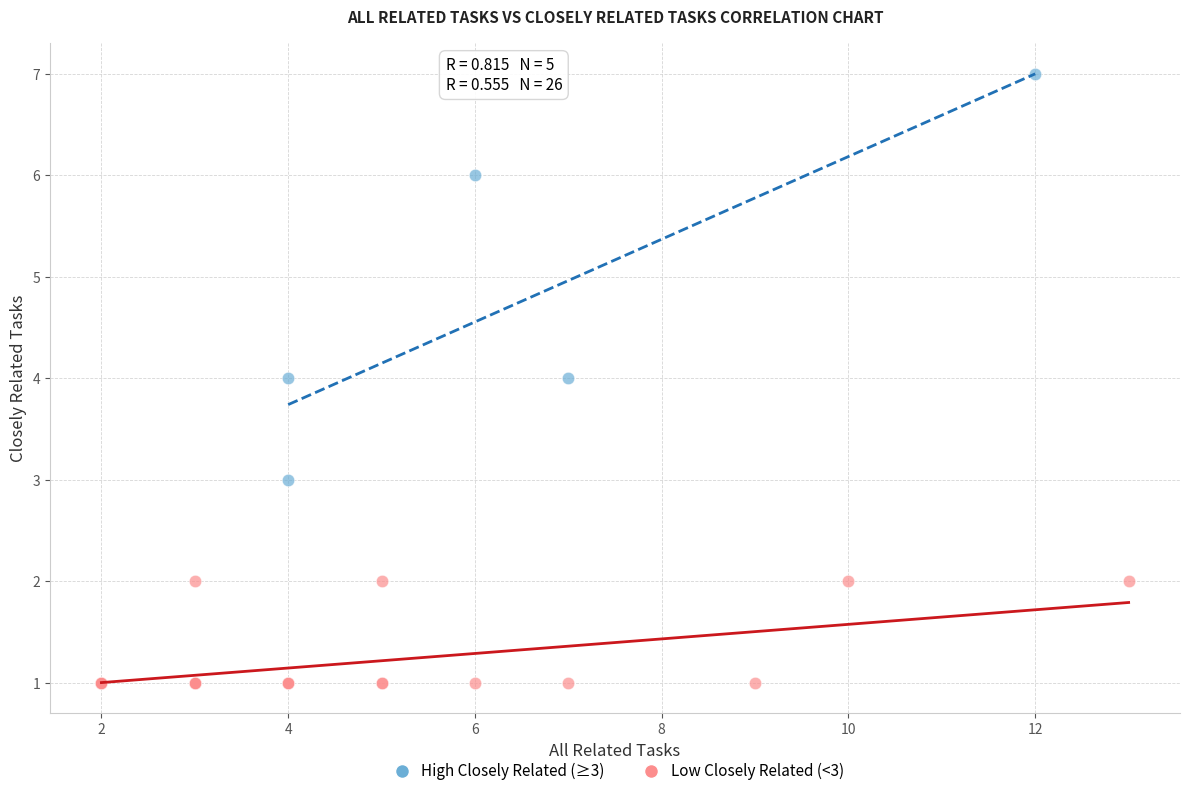

Which series contains the highest Y value?

High Closely Related (≥3)